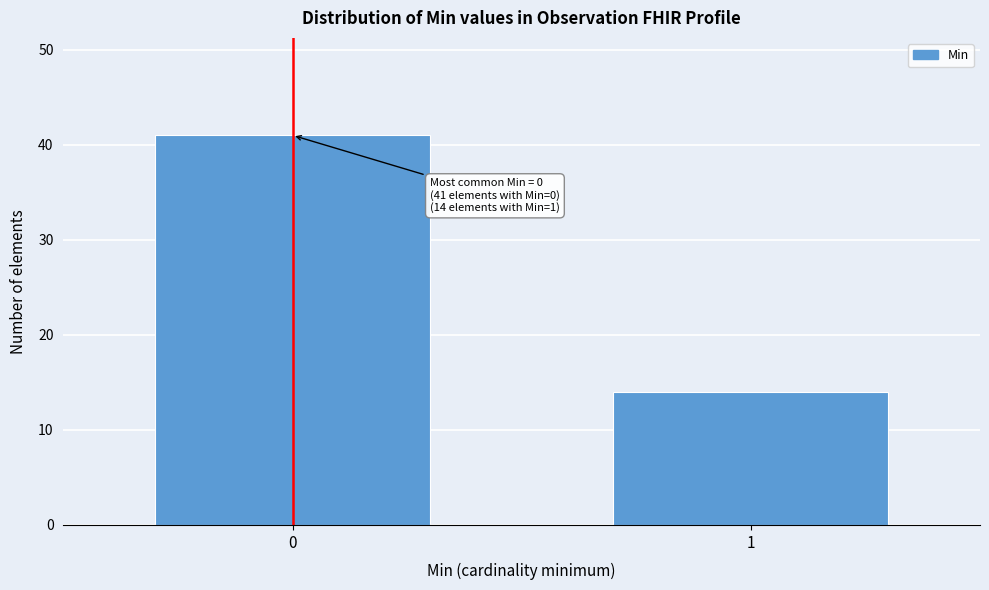

Reading left to right, transcribe all the data shown in this chart.

0=41	1=14